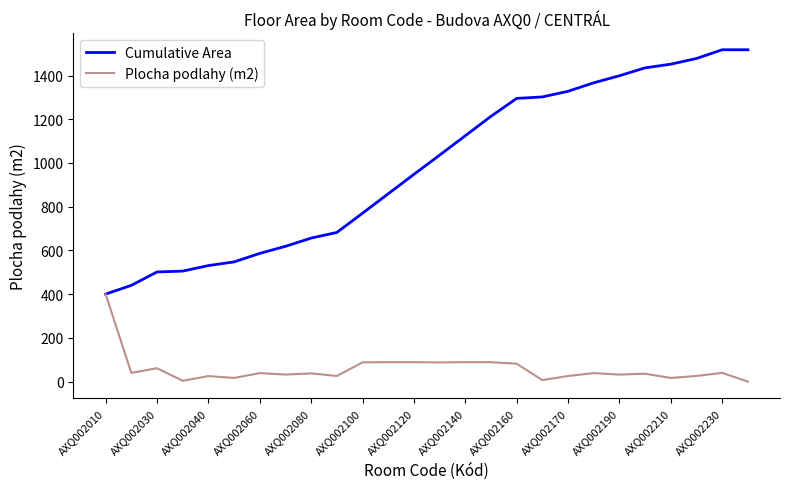

Which series has the largest total across all categories?

Cumulative Area